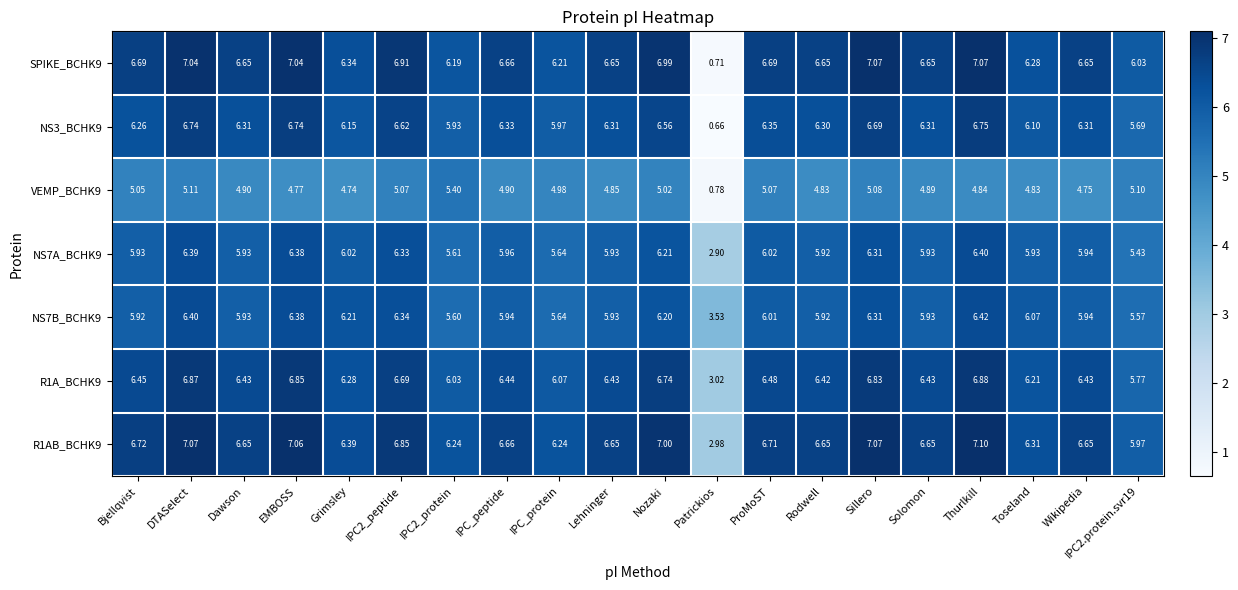

At which label does NS3_BCHK9 reach its minimum?

Patrickios